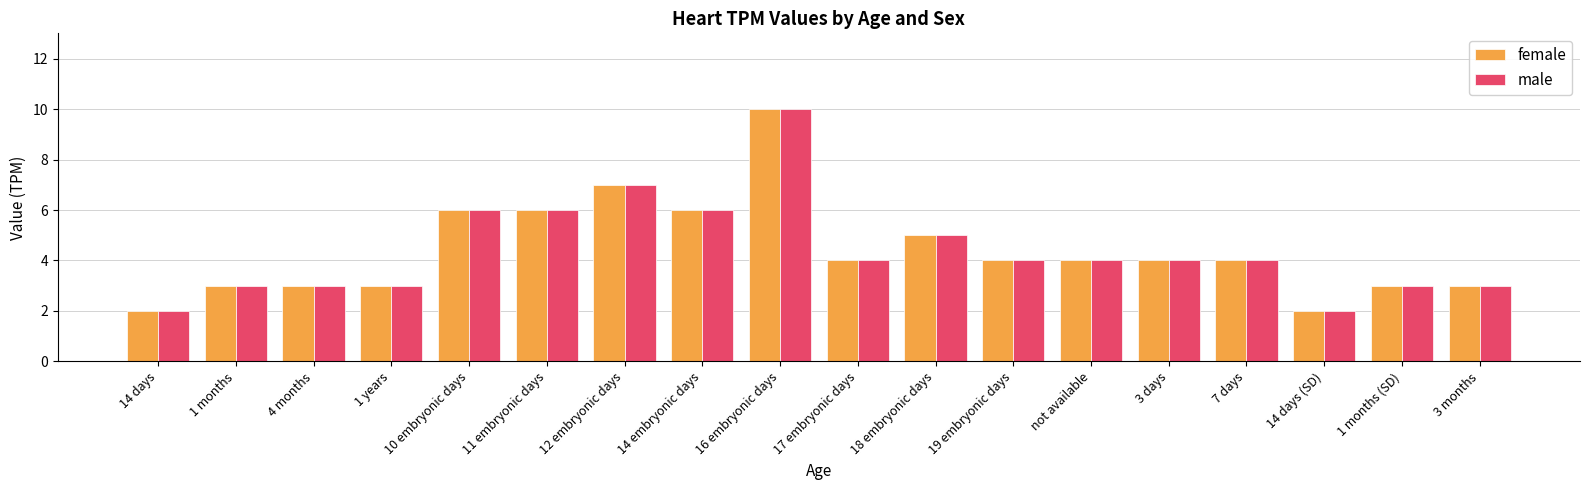

Reading left to right, transcribe all the data shown in this chart.

female: 14 days=2	1 months=3	4 months=3	1 years=3	10 embryonic days=6	11 embryonic days=6	12 embryonic days=7	14 embryonic days=6	16 embryonic days=10	17 embryonic days=4	18 embryonic days=5	19 embryonic days=4	not available=4	3 days=4	7 days=4	14 days (SD)=2	1 months (SD)=3	3 months=3
male: 14 days=2	1 months=3	4 months=3	1 years=3	10 embryonic days=6	11 embryonic days=6	12 embryonic days=7	14 embryonic days=6	16 embryonic days=10	17 embryonic days=4	18 embryonic days=5	19 embryonic days=4	not available=4	3 days=4	7 days=4	14 days (SD)=2	1 months (SD)=3	3 months=3